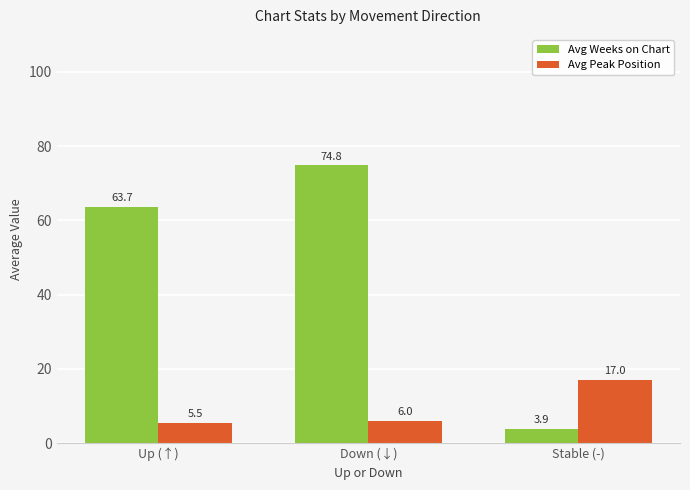

Which series has the widest spread of values?

Avg Weeks on Chart